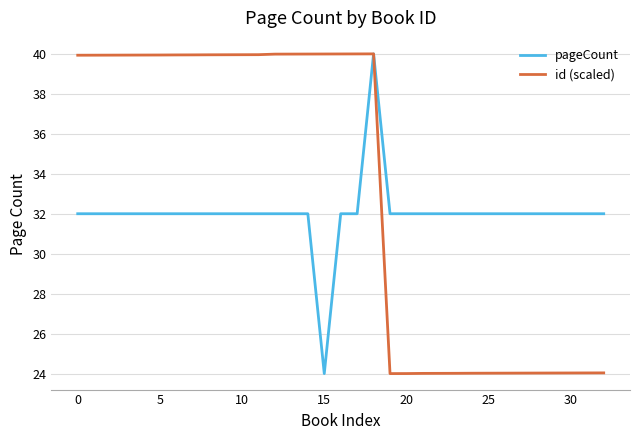

What is the lowest value of the id (scaled) series?

24.0